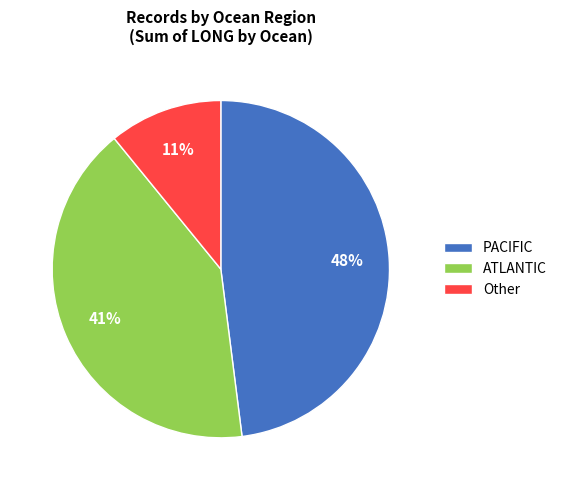

How many segments does this pie chart have?

3